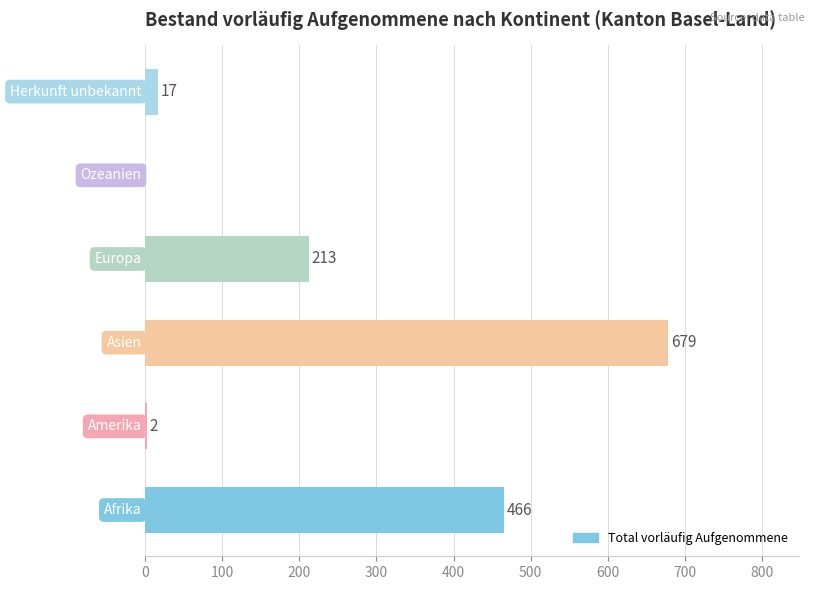

What is the maximum value shown in the chart?

679